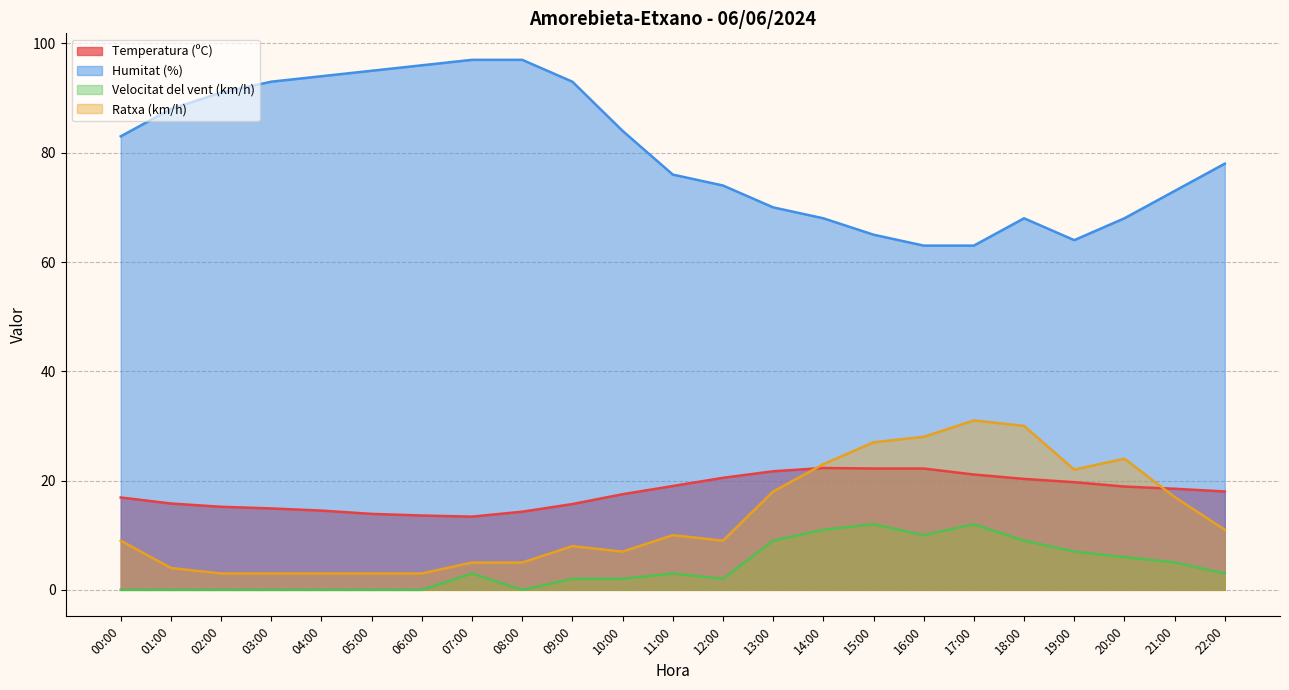

How many values in the Velocitat del vent (km/h) series exceed 3?

9